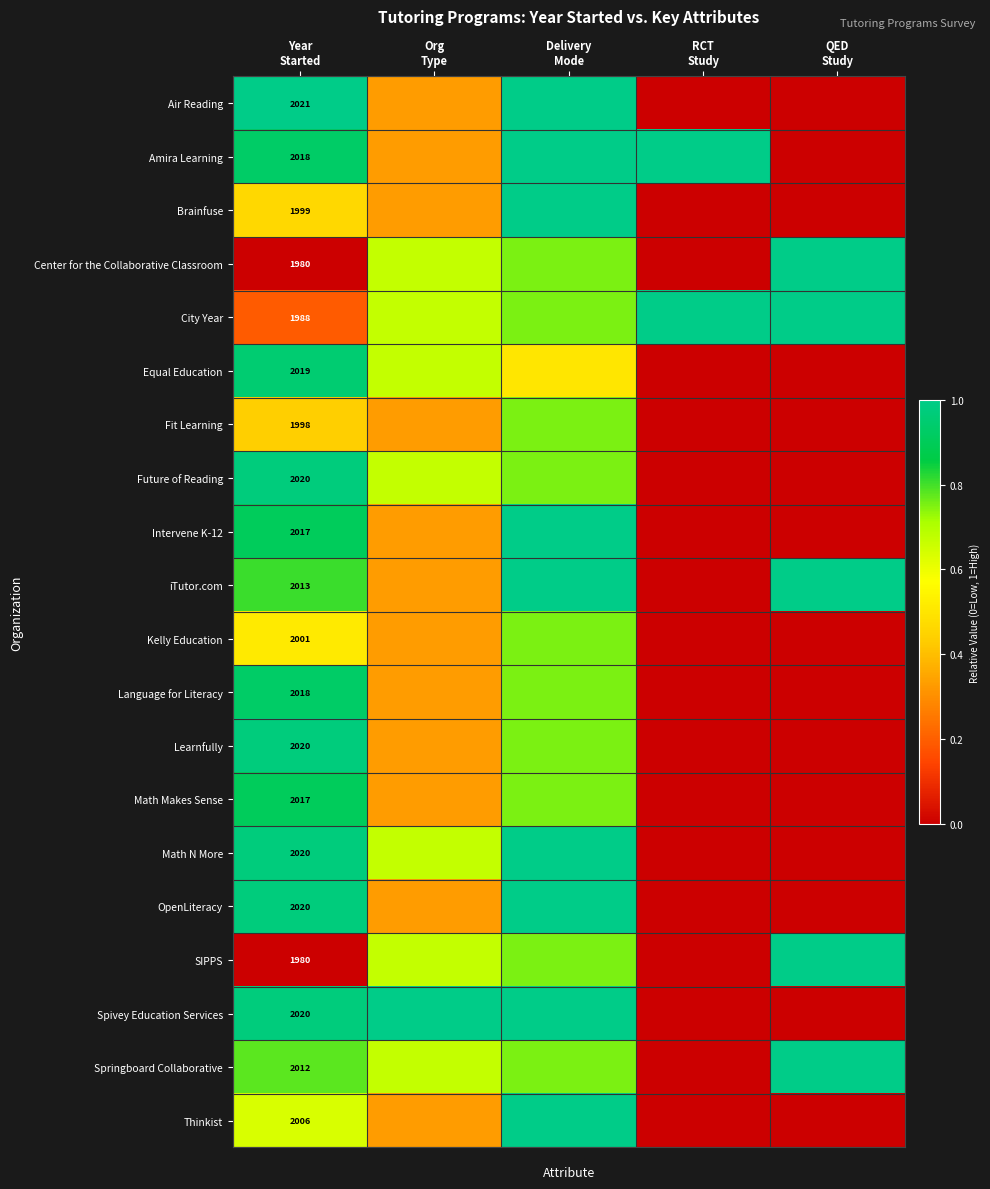

What is the sum of the Brainfuse values at RCT Study and Org Type?

0.3